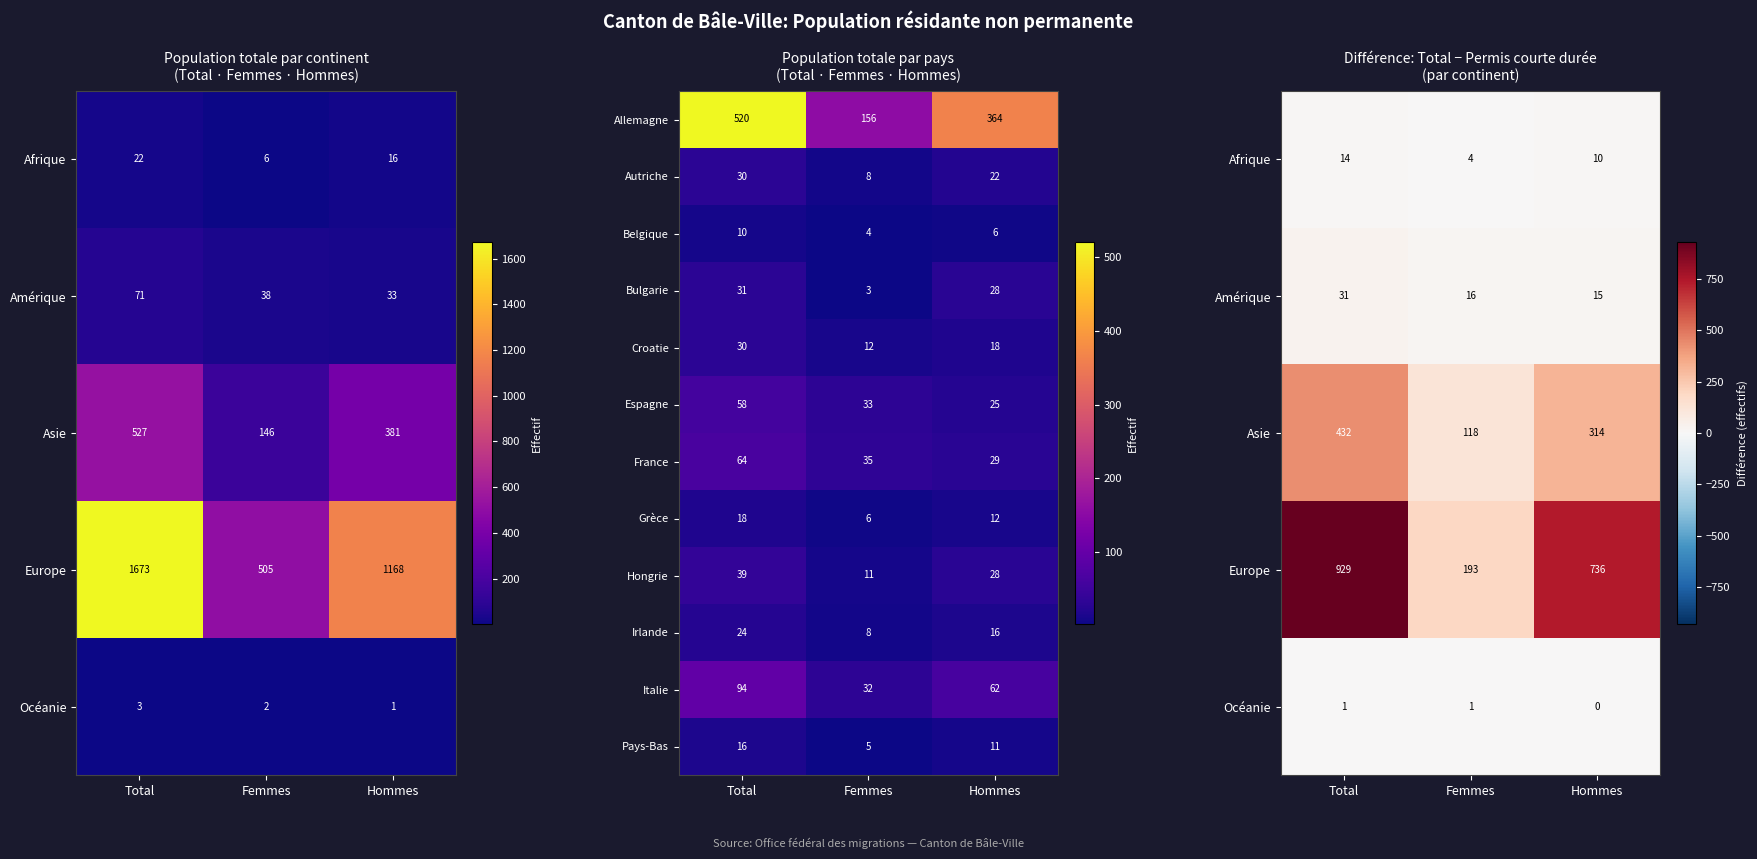

Is it true that France equals 64 at Total?

True